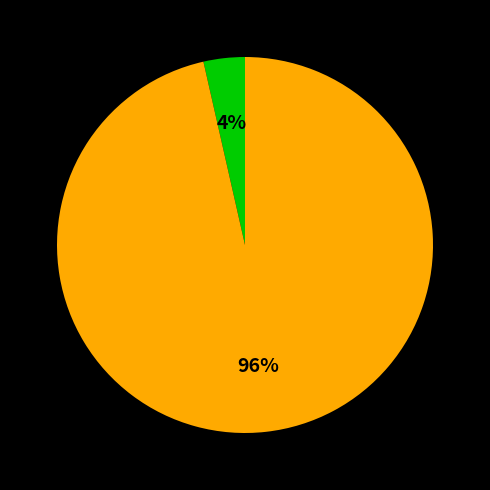

How many slices are in this pie chart?

2